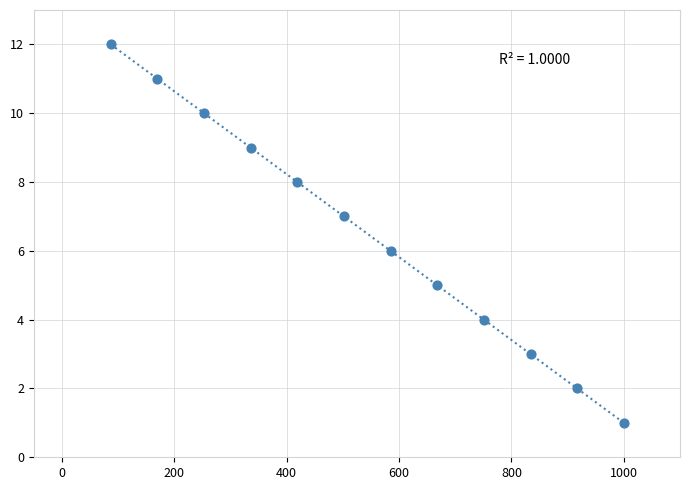

What is the range of Y values (max minus min)?

11